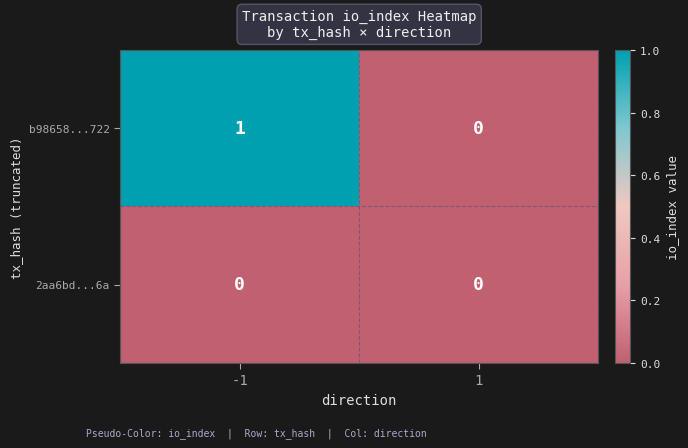

Reading left to right, transcribe all the data shown in this chart.

b98658...722: 1	0
2aa6bd...6a: 0	0